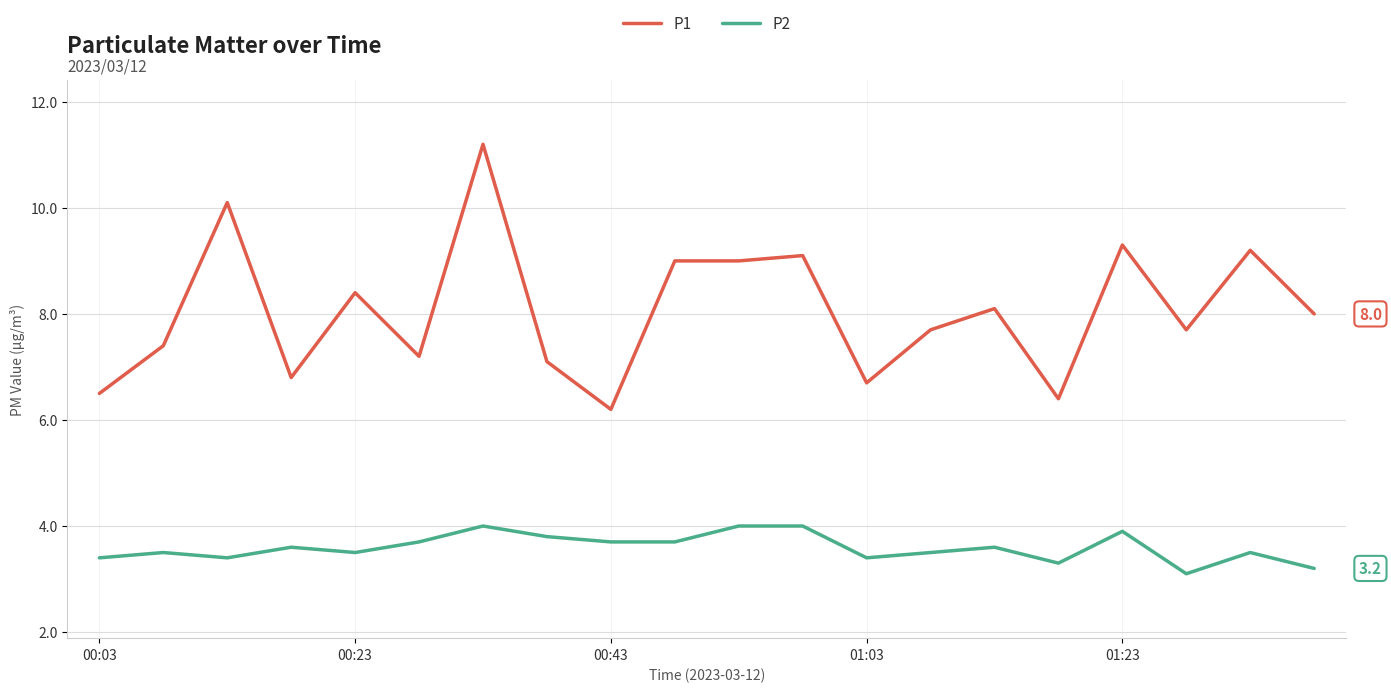

What is the minimum value for P2?

3.1